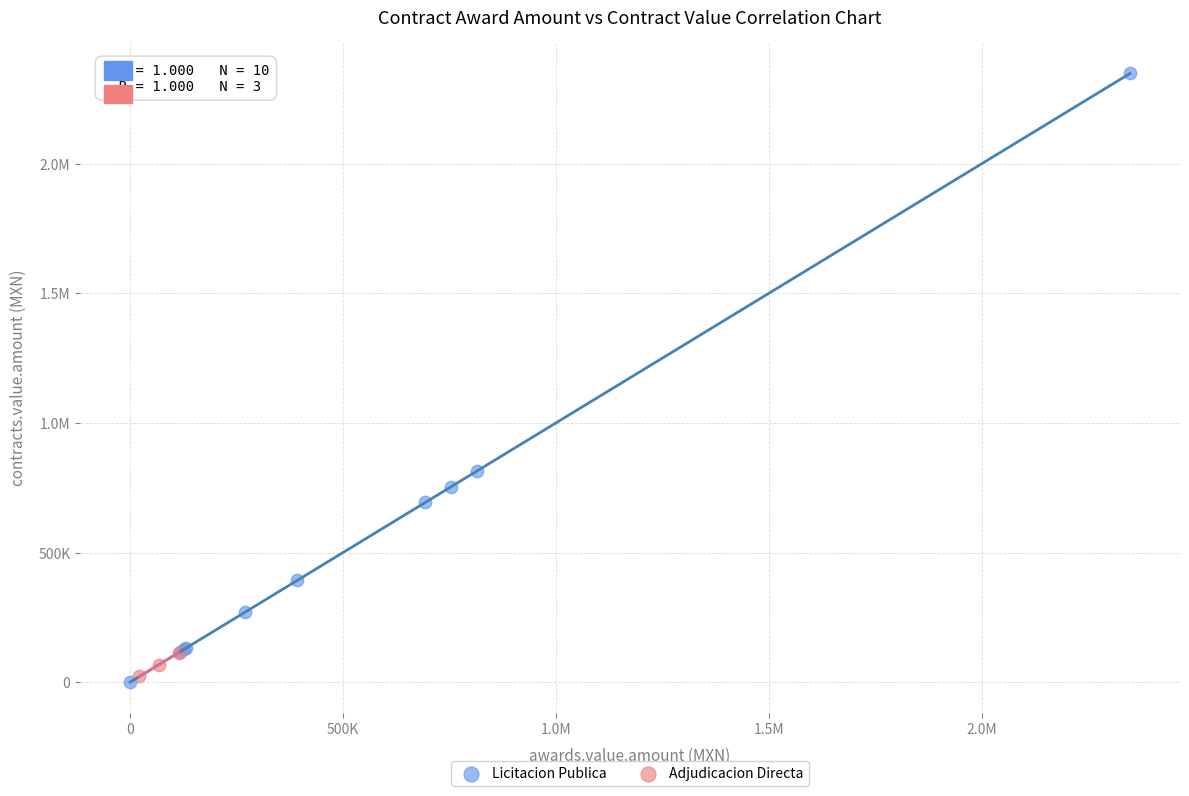

What are all the series names shown in the legend?

Licitacion Publica, Adjudicacion Directa